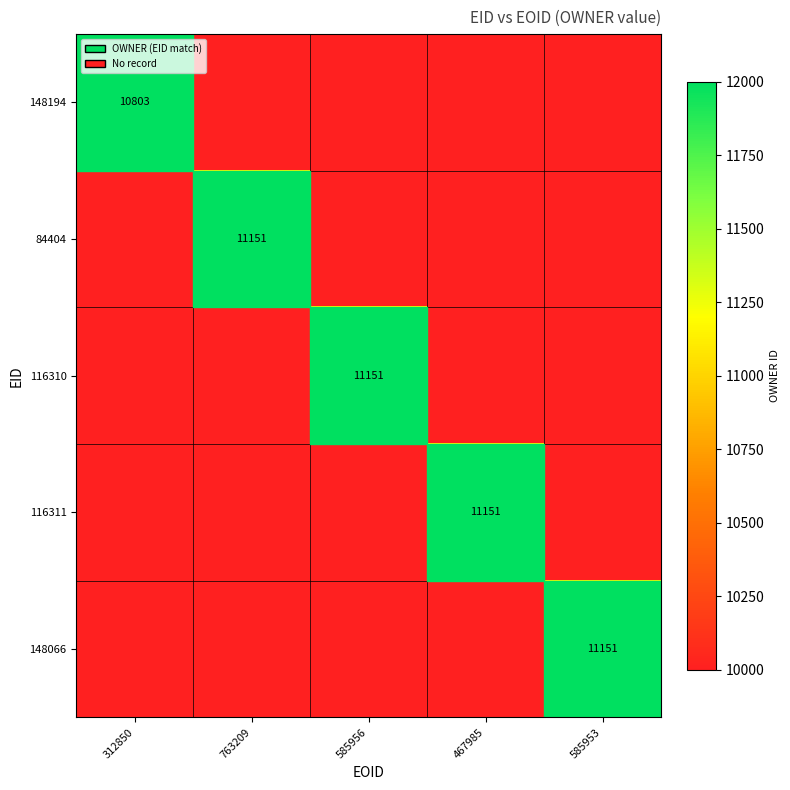

True or false: 148194 has a value of 10803 at 312850.

True